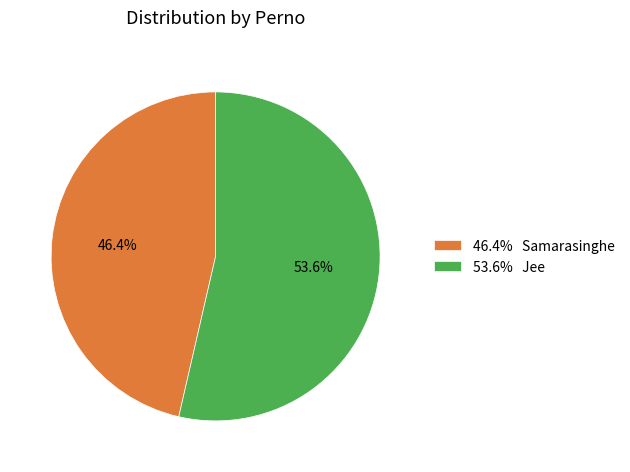

Which category has the smallest portion of the pie?

46.4% Samarasinghe